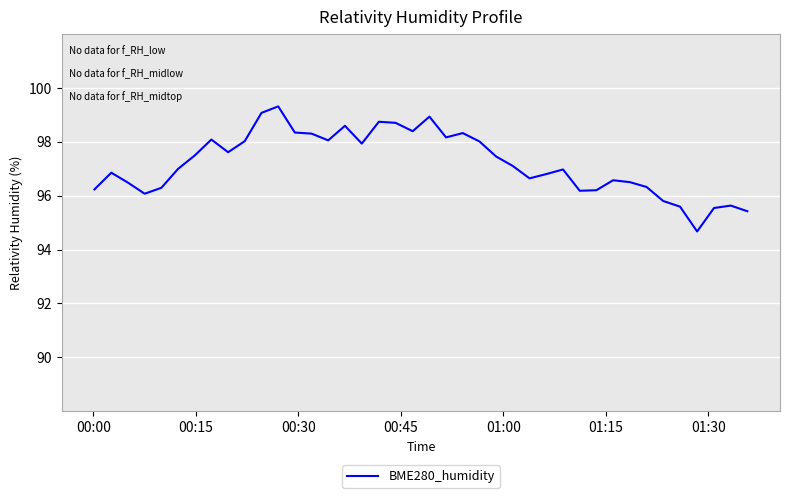

What is the smallest value displayed?

94.7